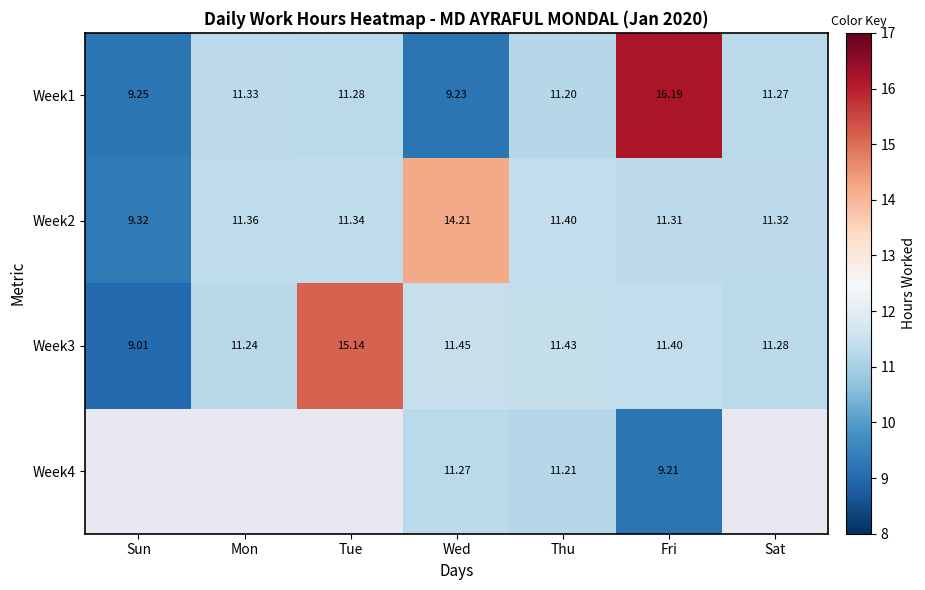

How many data points does each series have?

7